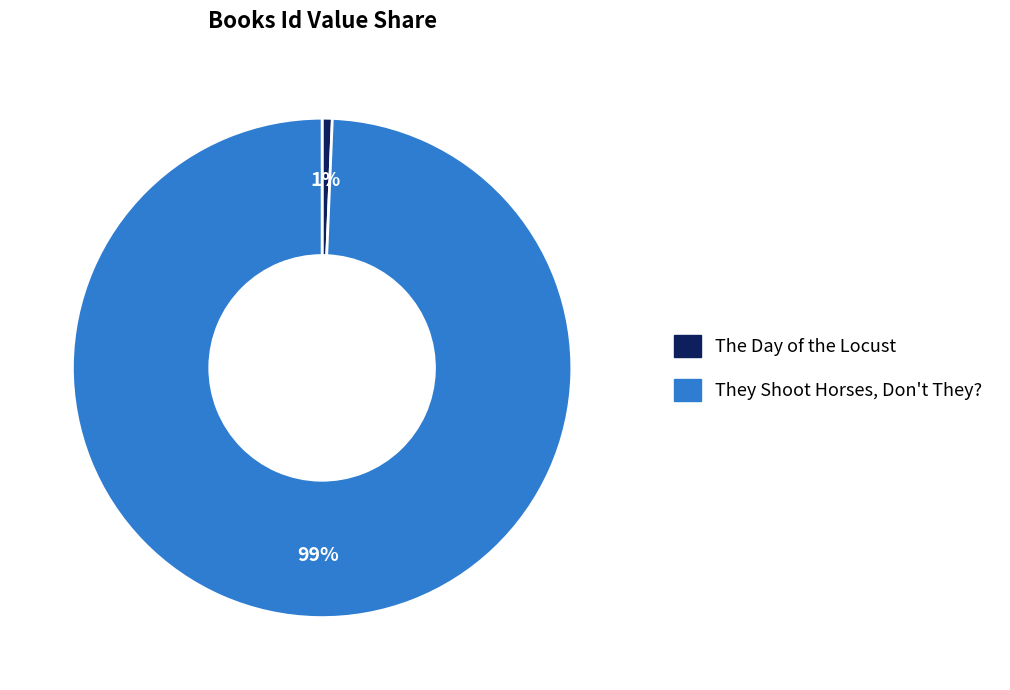

Which slice is the largest?

They Shoot Horses, Don't They?